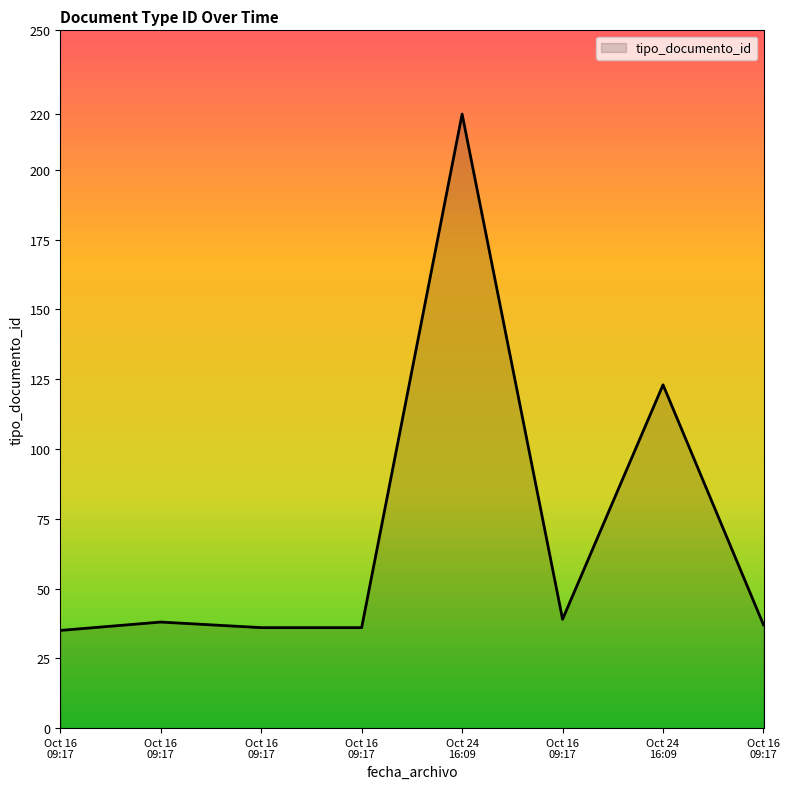

Does the chart display data point markers on the line(s)?

No